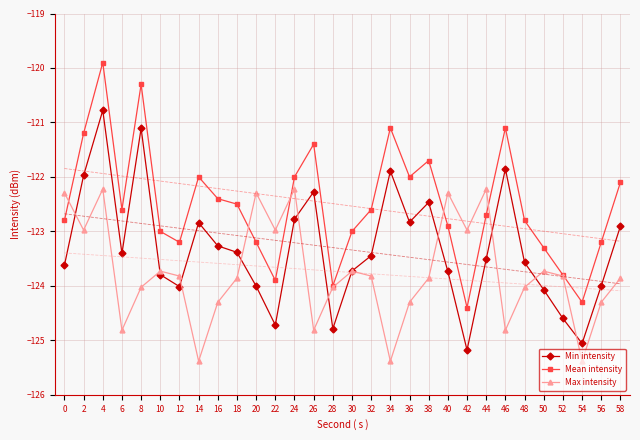

True or false: Max intensity has more than 2 points higher than both neighbors.

True